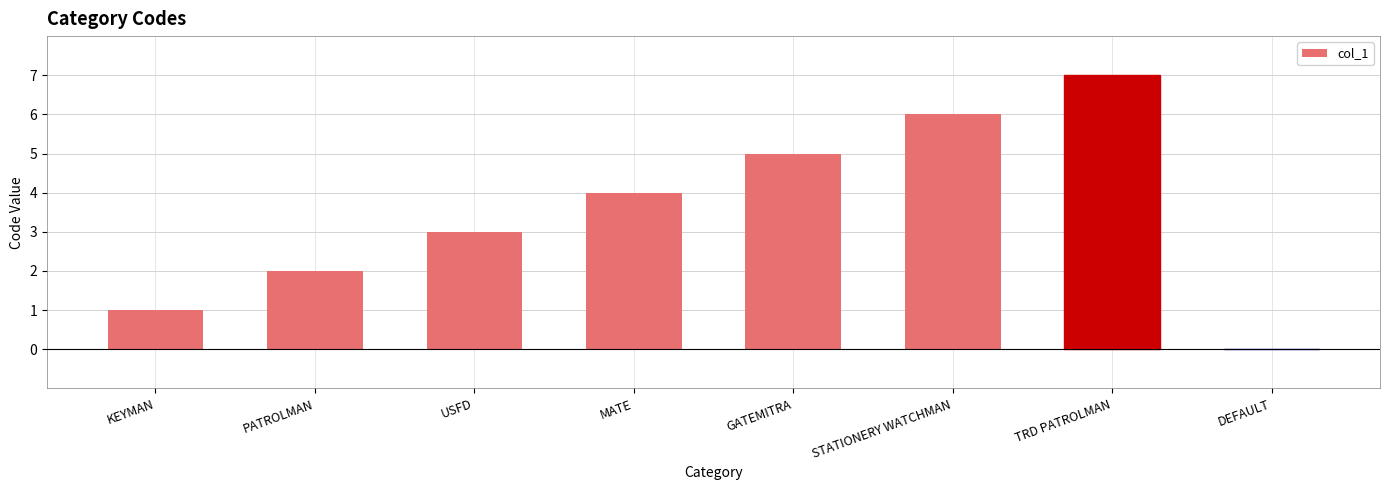

Does the chart contain stacked bars?

No